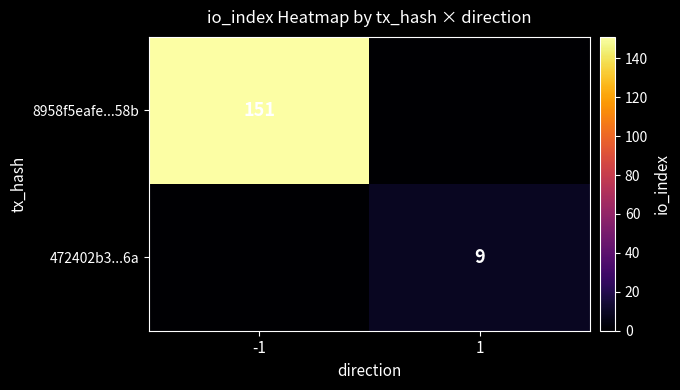

How many data points does each series have?

2